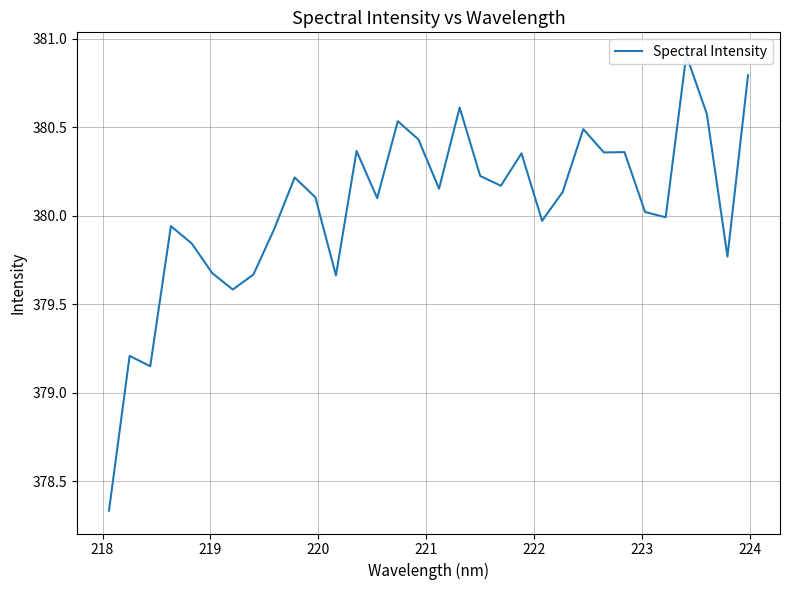

The value at 14 is 150.1. True or false?

False